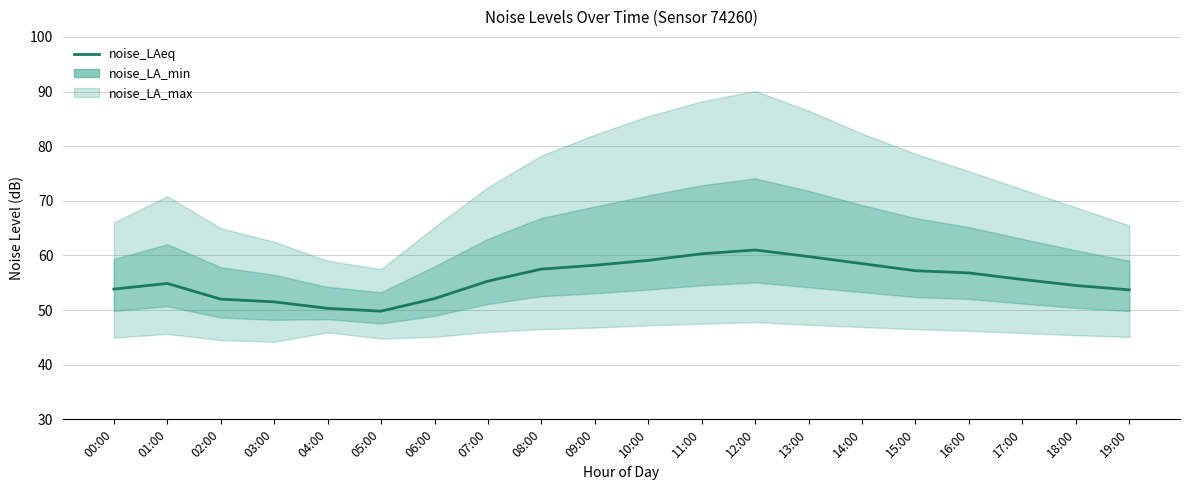

At which category does the data reach its first local valley?

05:00